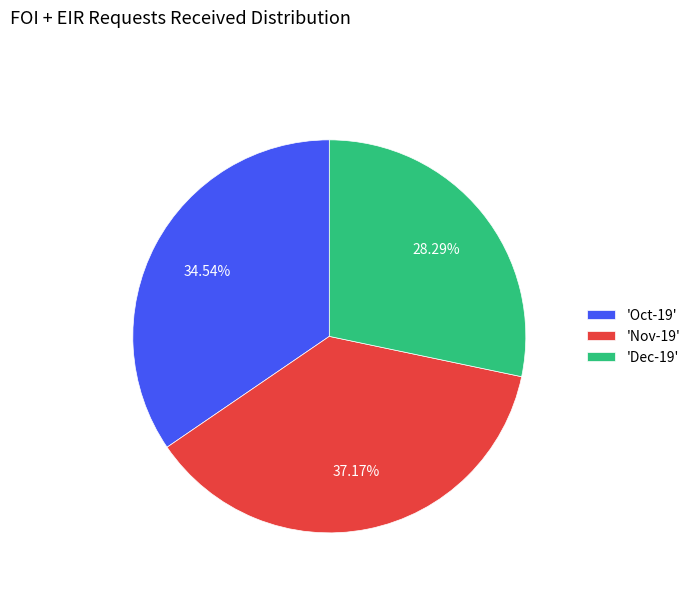

Rank the categories by value from highest to lowest.

'Nov-19', 'Oct-19', 'Dec-19'